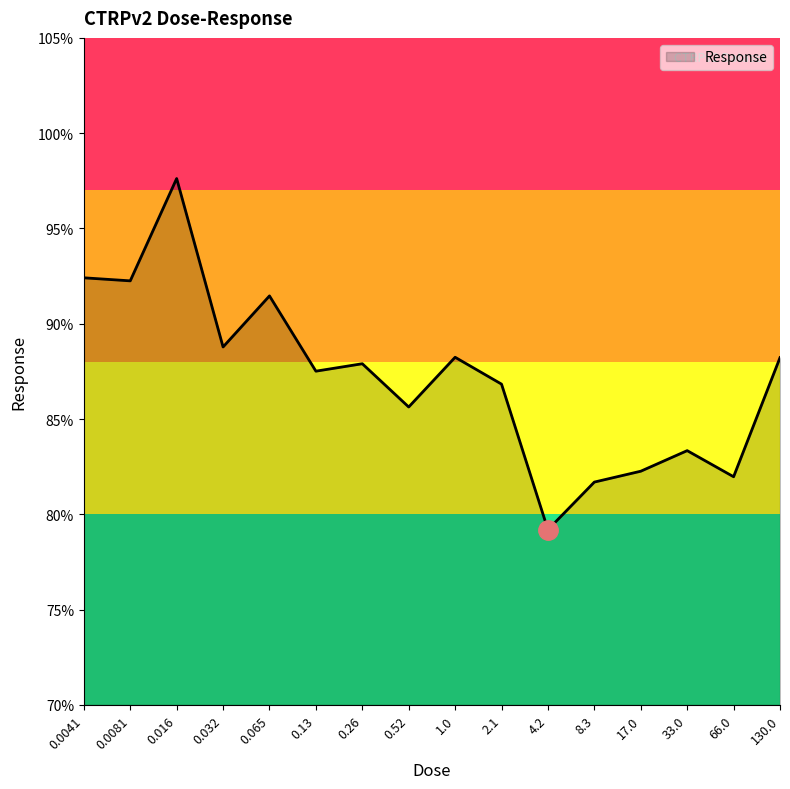

What is the change in value from 0.52 to 8.3?

-3.9